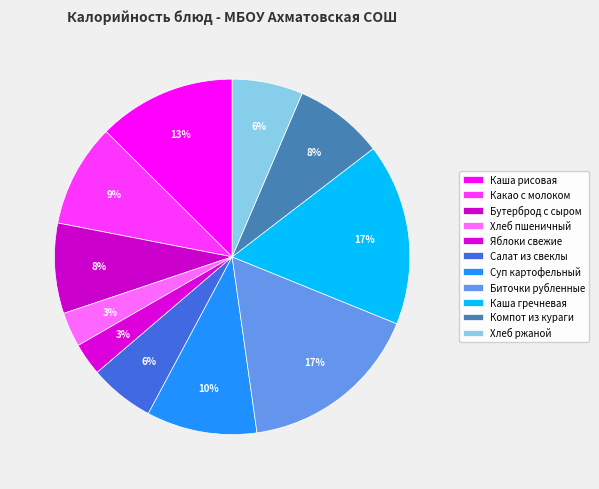

Is there any slice that represents more than half of the pie?

No